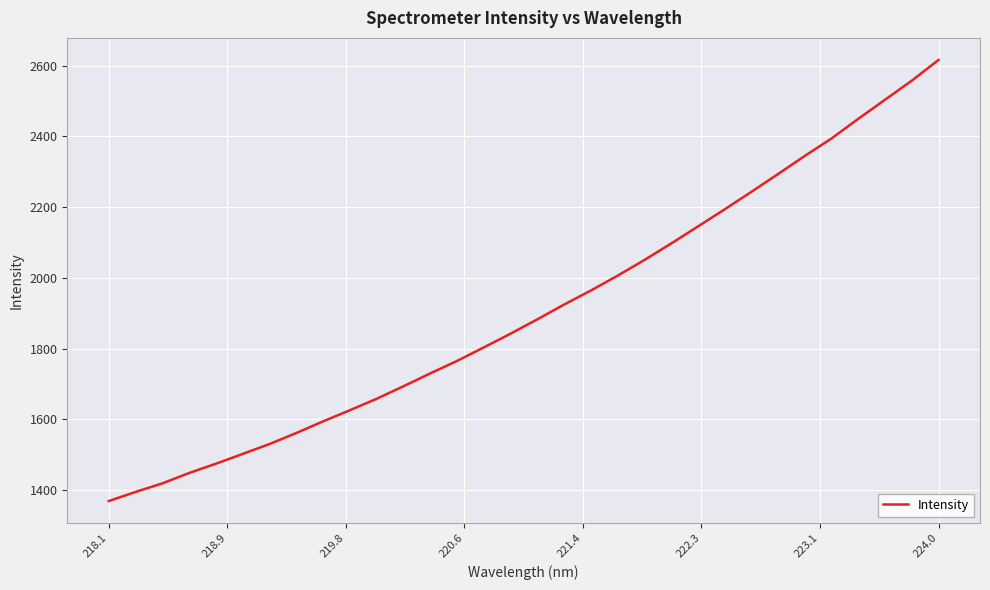

Does the chart display data point markers on the line(s)?

No